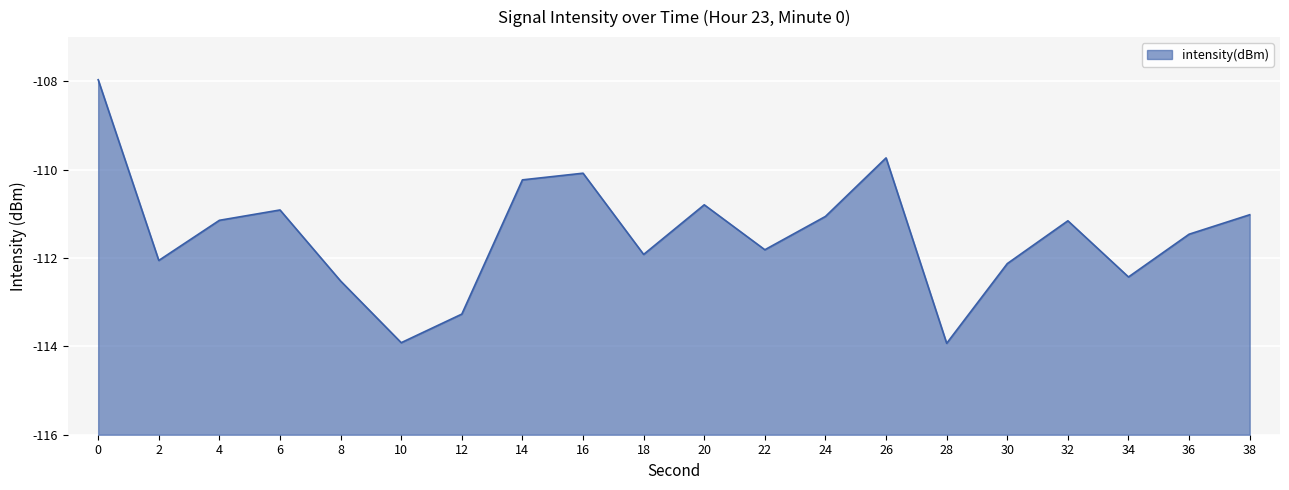

Rank the categories by value from lowest to highest.

28, 10, 12, 8, 34, 30, 2, 18, 22, 36, 32, 4, 24, 38, 6, 20, 14, 16, 26, 0